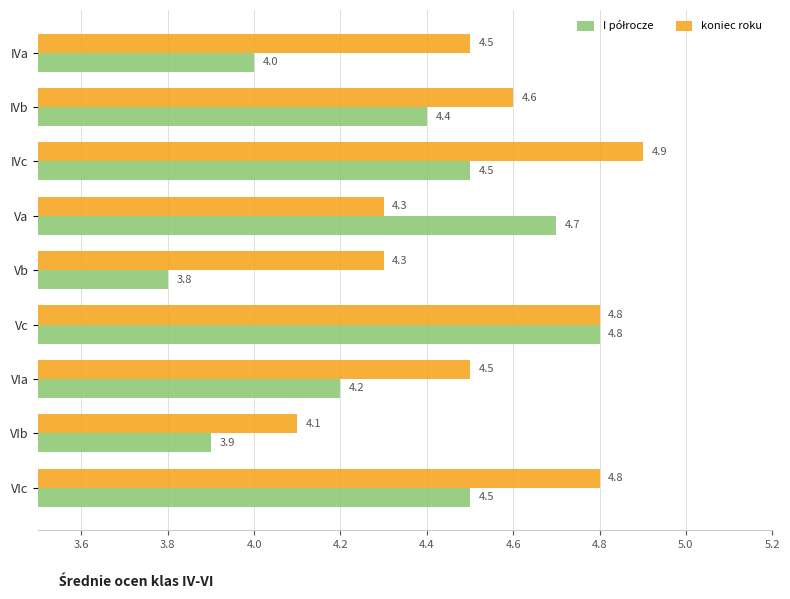

What is the approximate value of koniec roku at VIa?

4.5